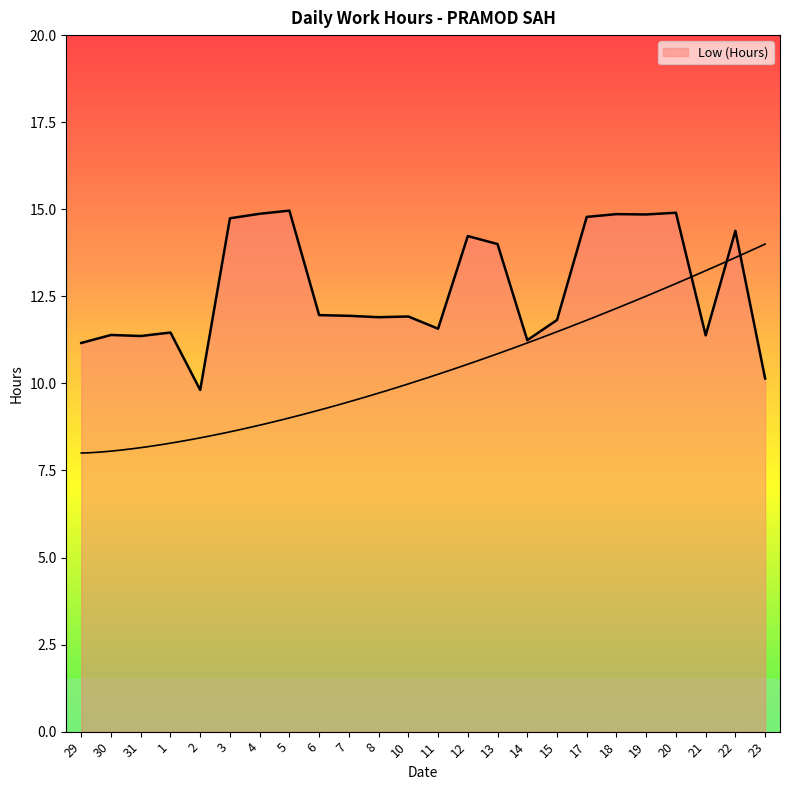

The chart shows a value of 14.7 at 3. True or false?

True